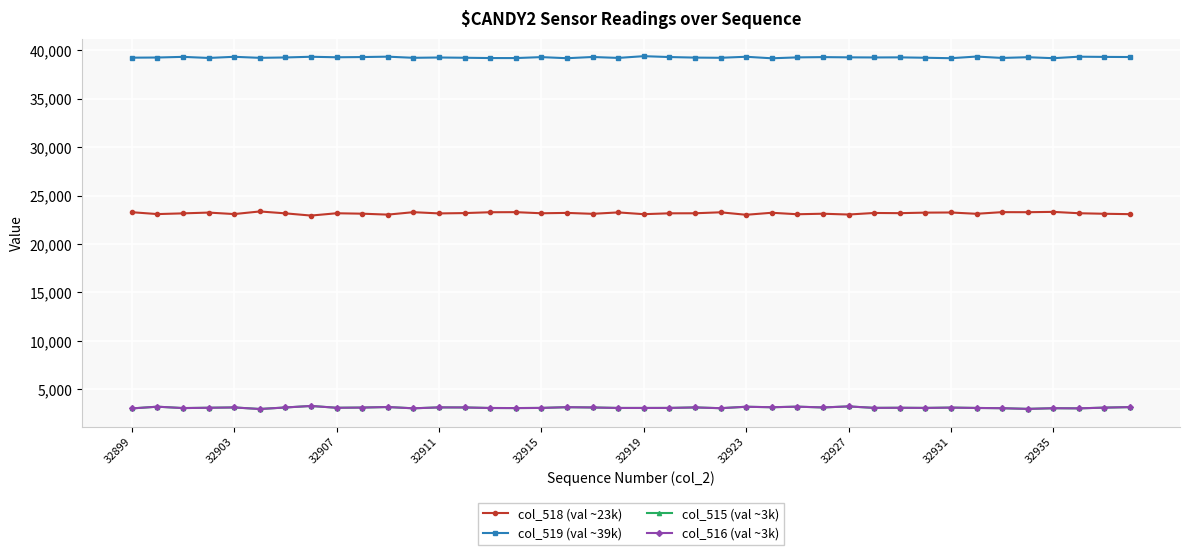

What is the highest value of the col_518 (val ~23k) series?

23355